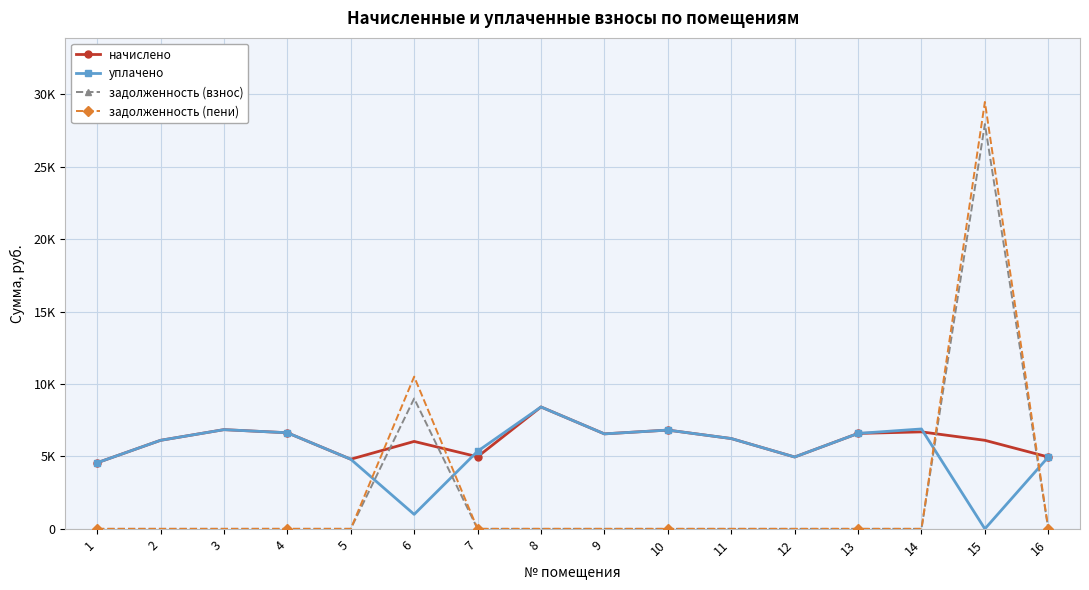

What is the difference between the maximum and minimum values in the задолженность (взнос) series?

27951.4